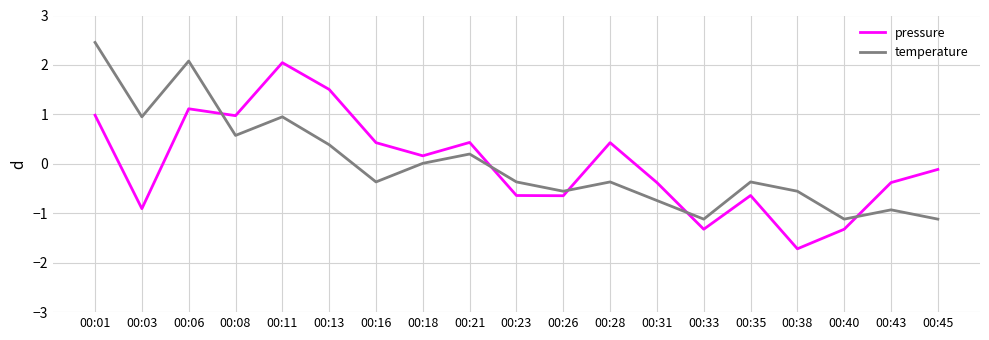

At which category is the sum across all series the highest?

00:01